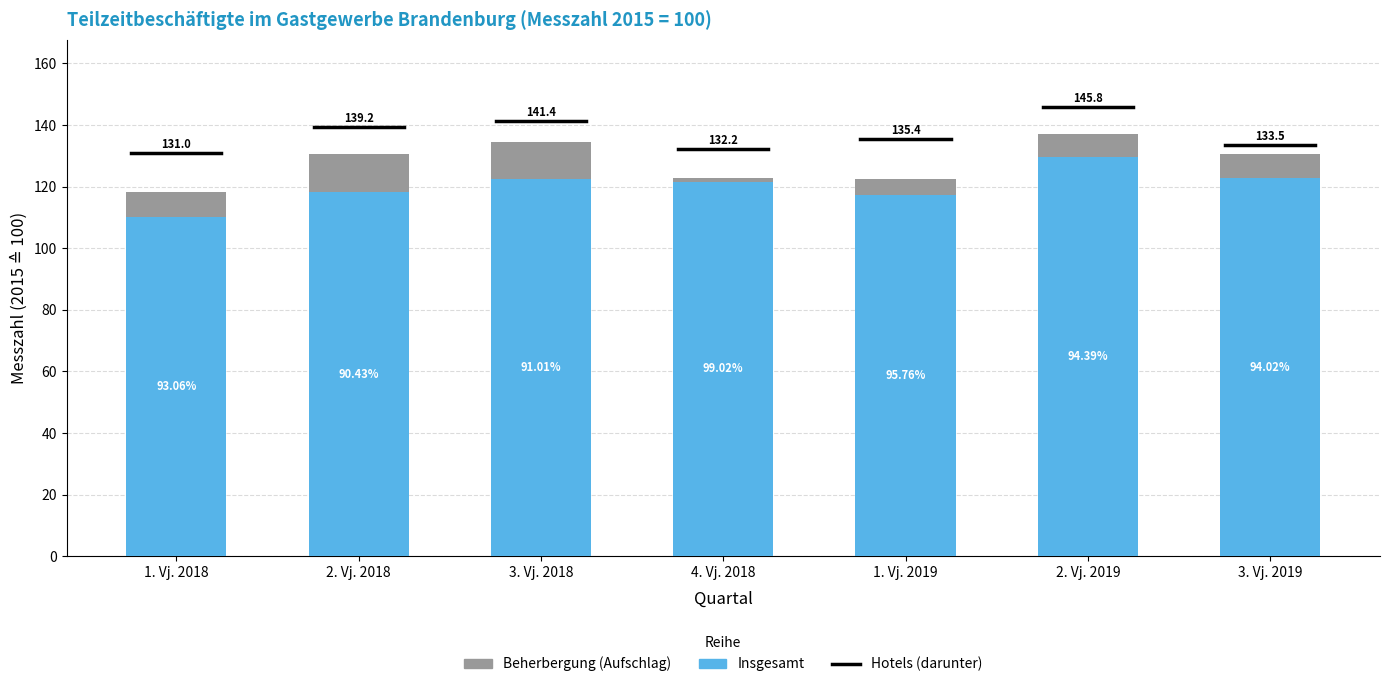

How many bars are there in total?

7